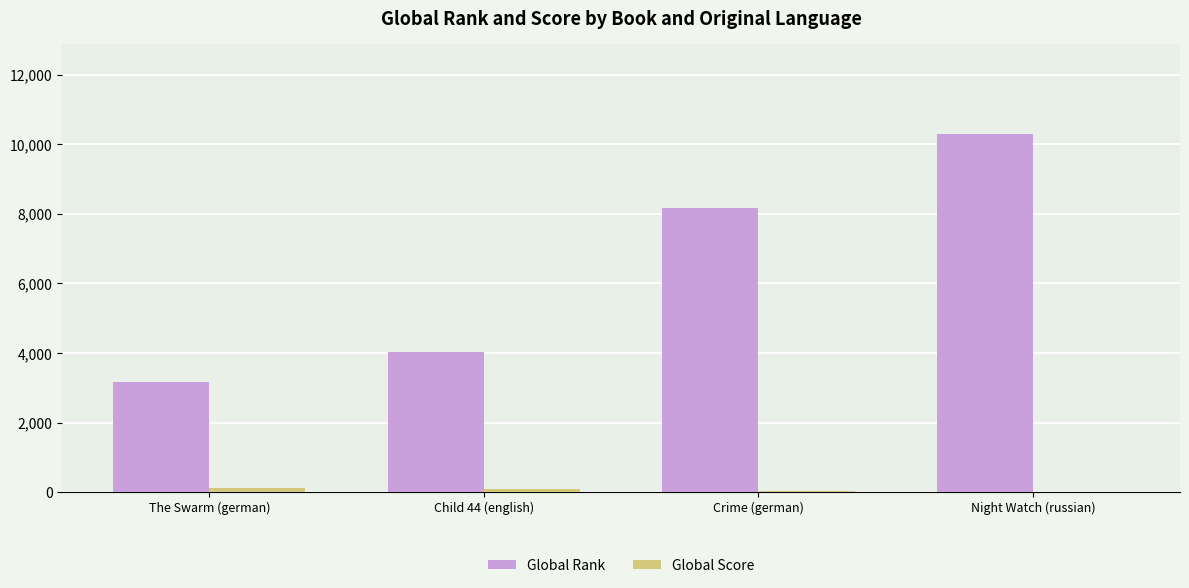

What is the sum of all Global Rank values?

25644